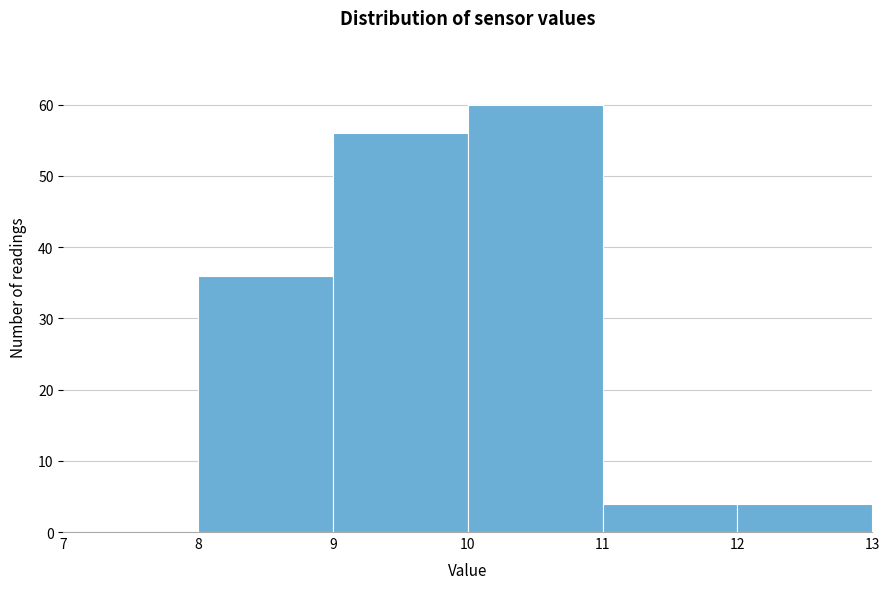

What is the height of the bar covering 11 to 12 on the x-axis? The values are not printed on the chart, so give them approximately, as read against the axis.

4